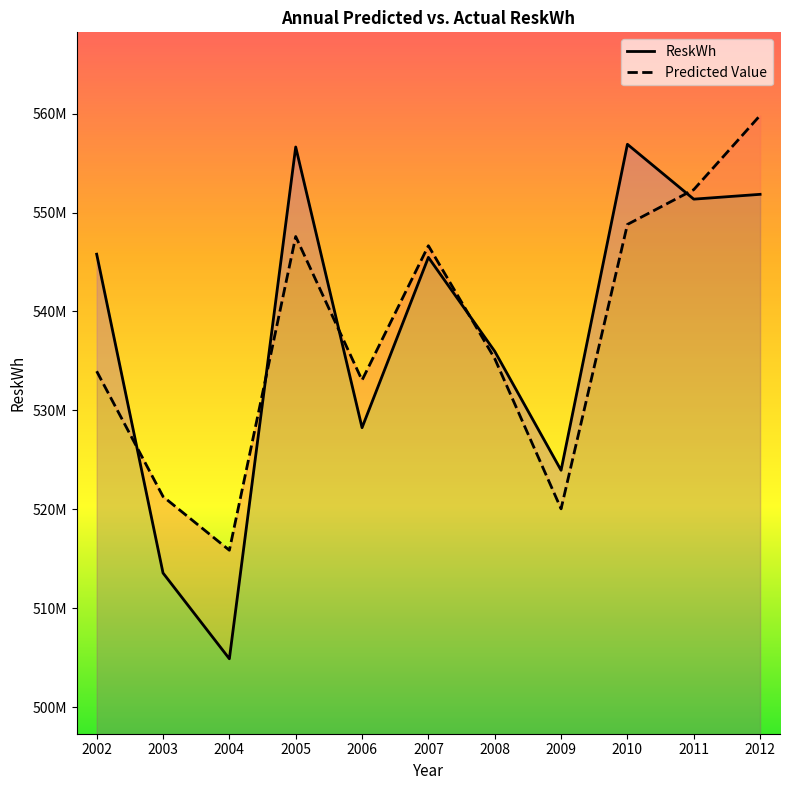

Rank the series at 2008 from highest to lowest value.

ReskWh, Predicted Value